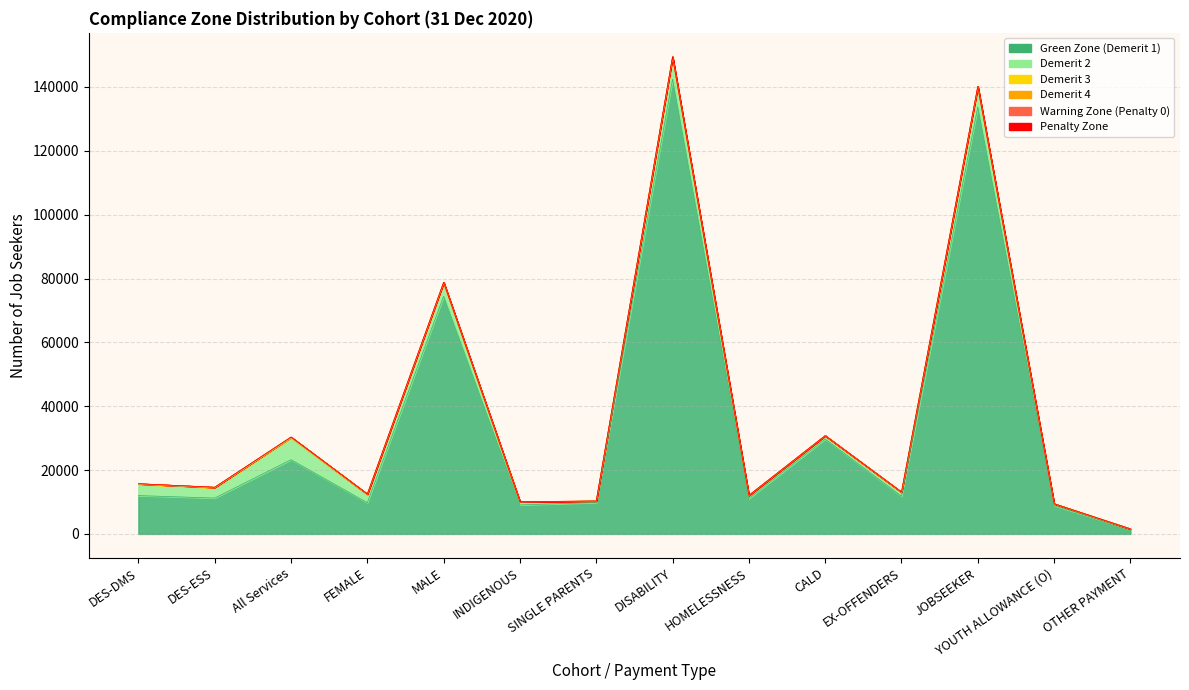

The Warning Zone (Penalty 0) series shows 0 at OTHER PAYMENT. True or false?

True